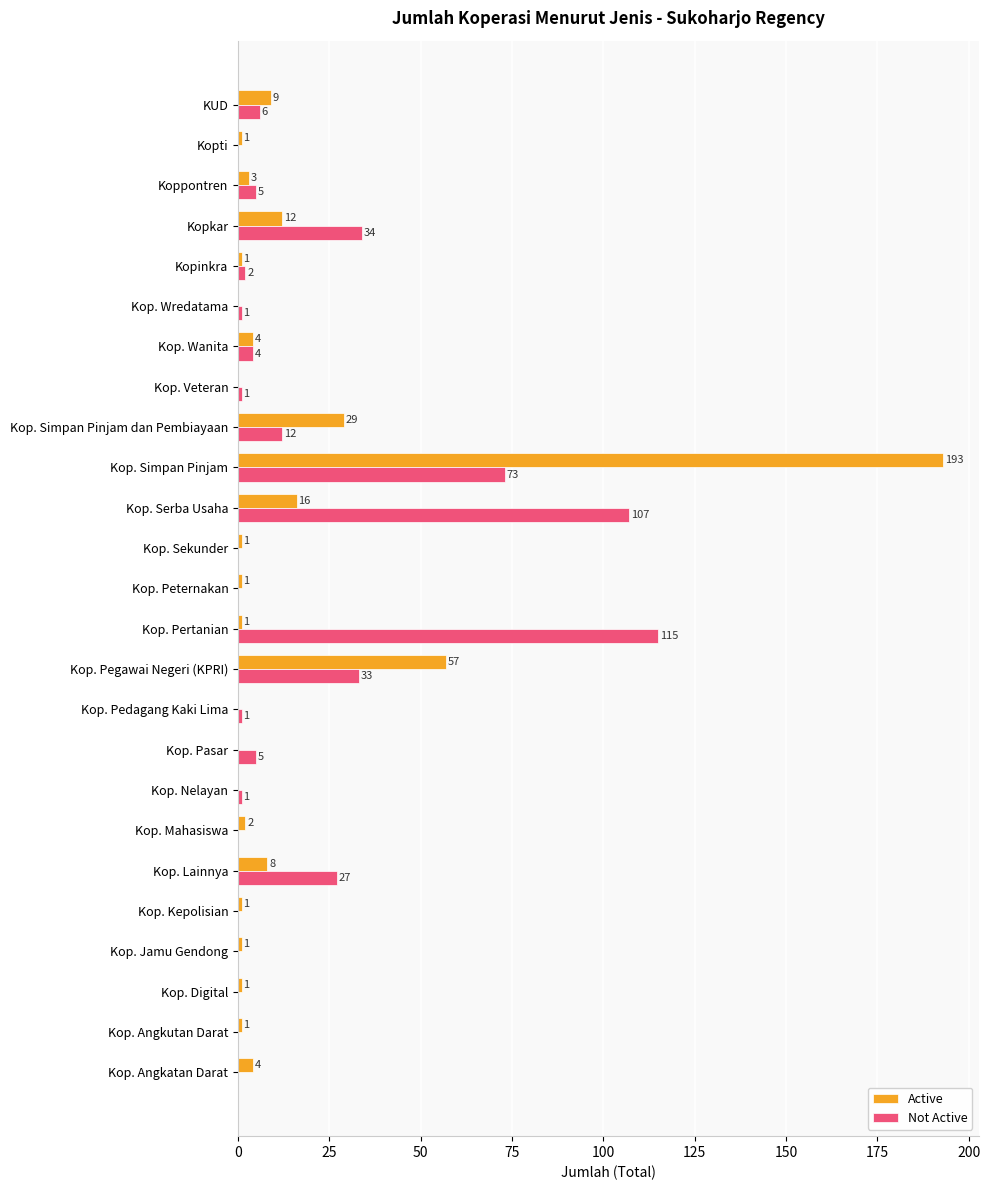

What is the maximum value for Active?

193